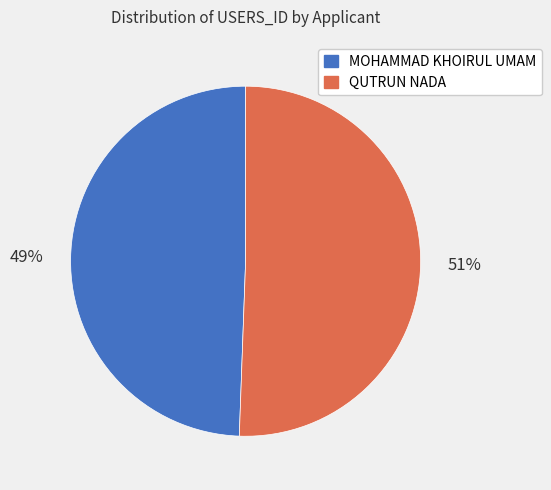

To the nearest percent, what is the average slice percentage?

50%